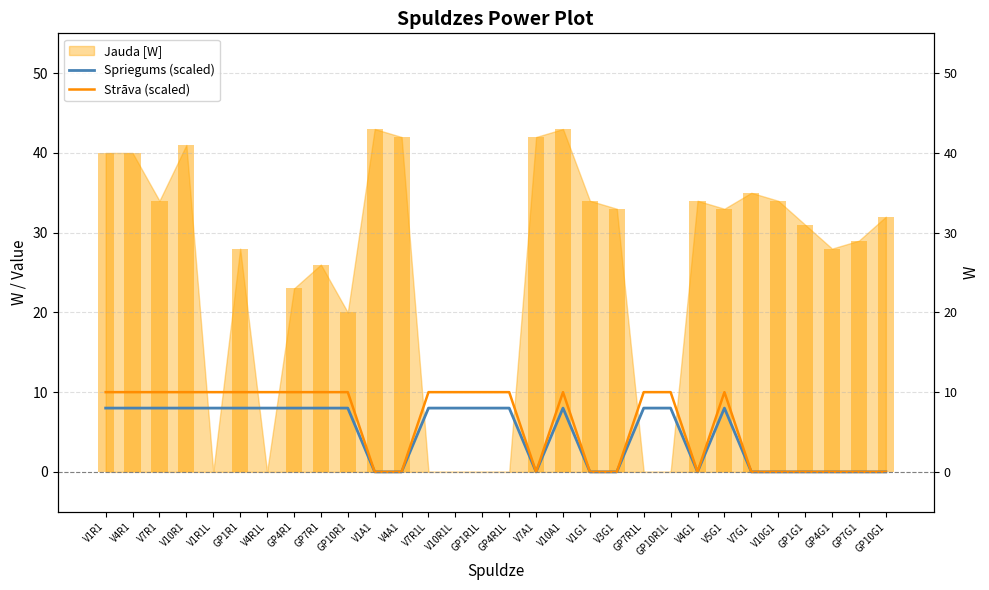

How many values in the Strāva (scaled) series are below 10?

12